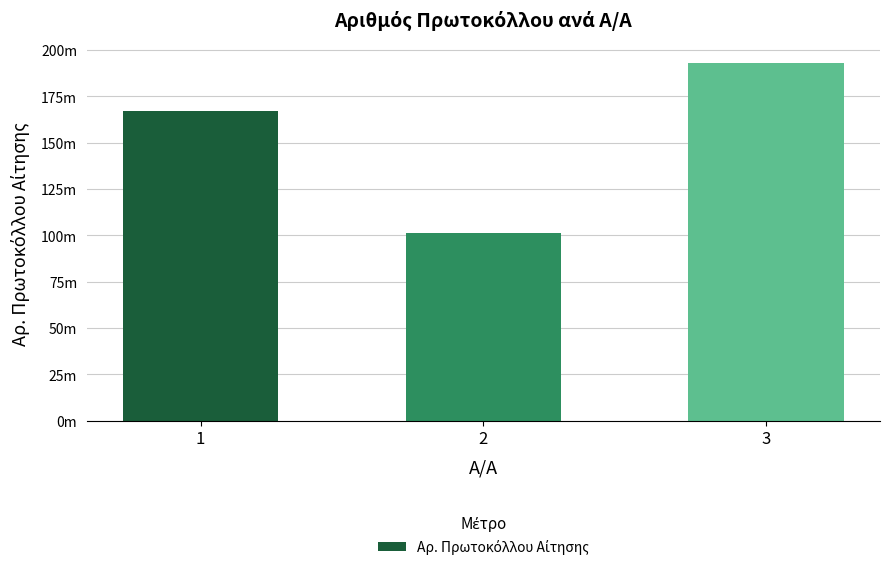

Reading left to right, what are all the values shown in this chart?

1=166825007.1	2=101345011.1	3=192667012.1